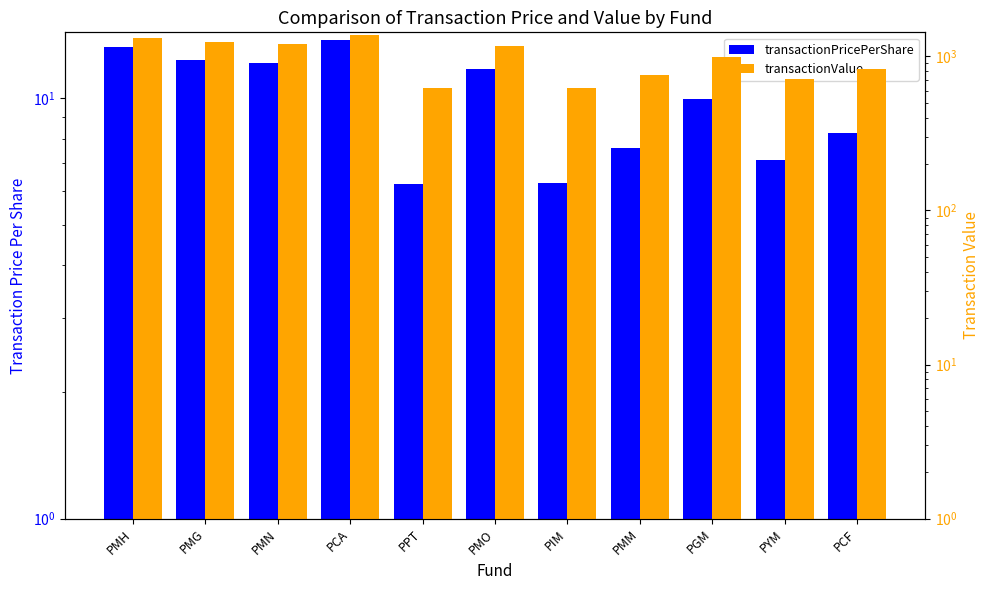

How many data points in transactionValue are above 994?

5